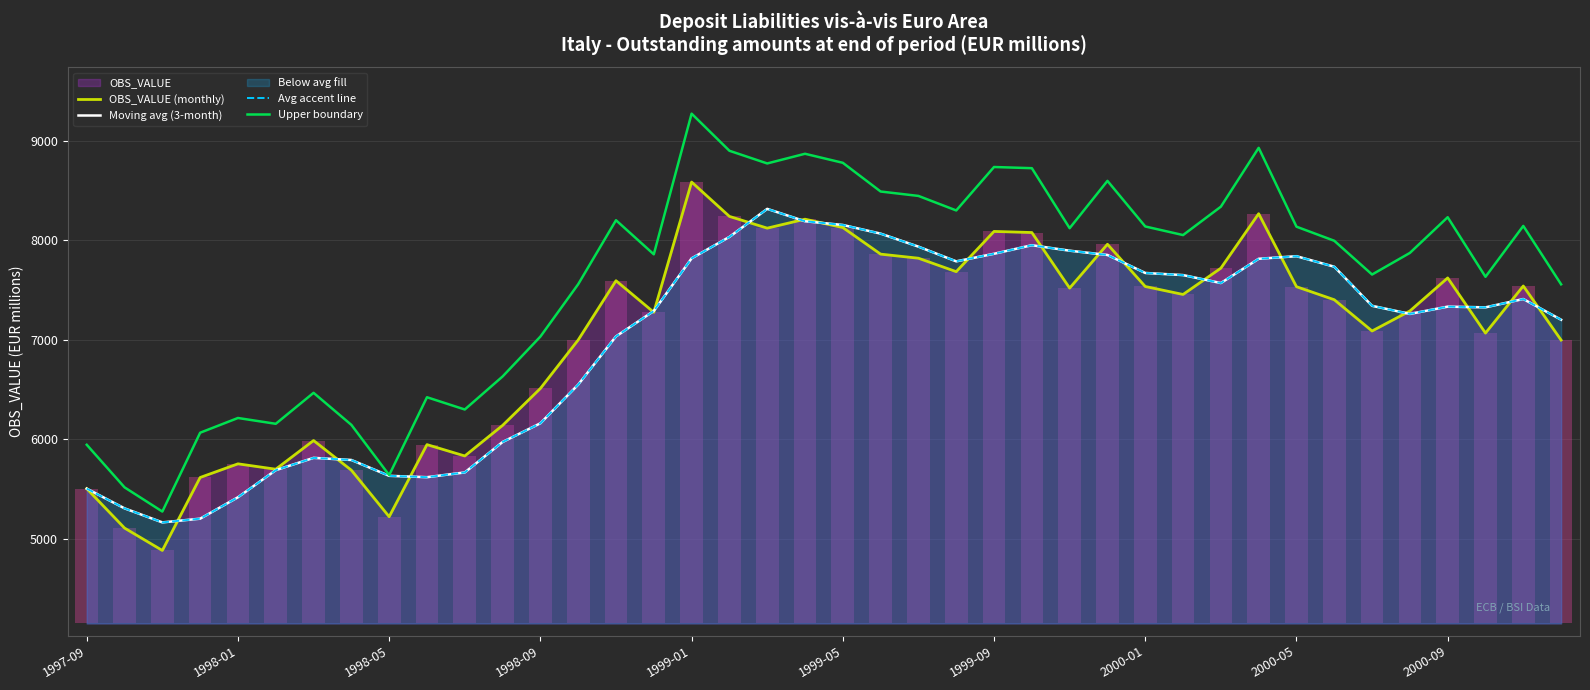

The value of Upper boundary at 1998-01 is 2064.5. True or false?

False